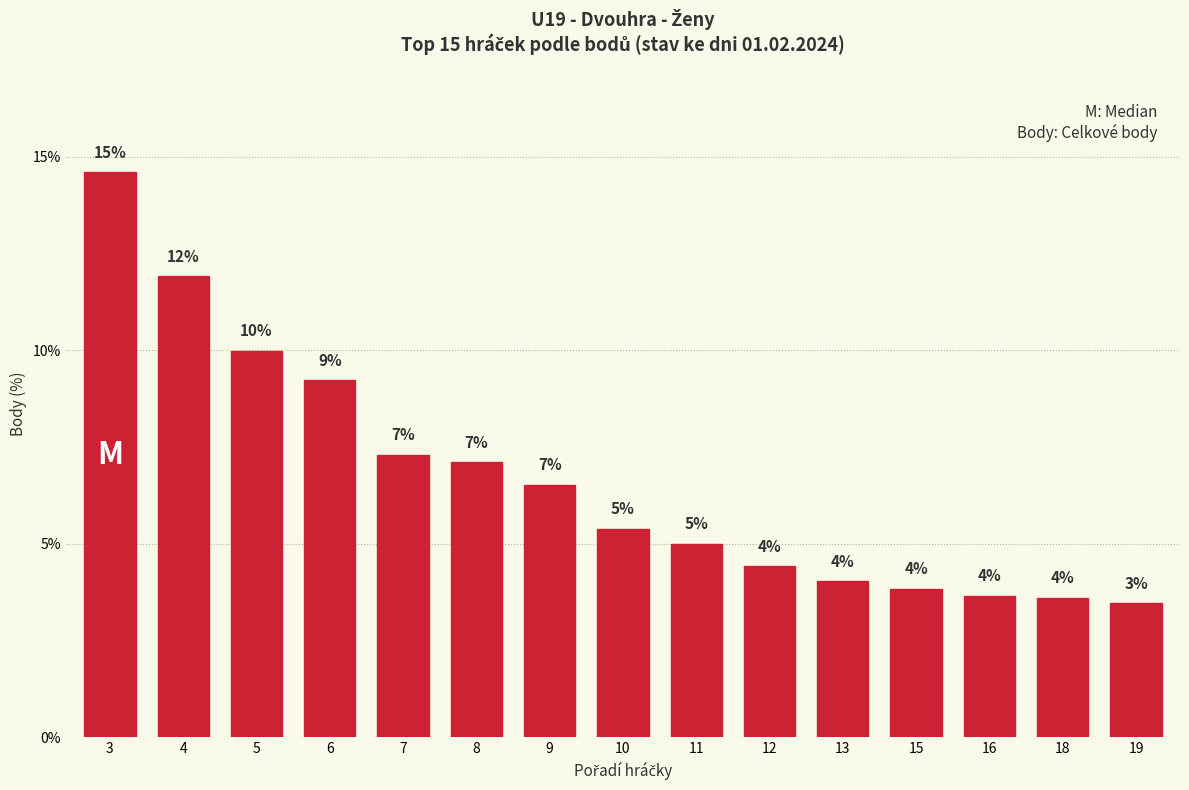

At which label does the data first exceed 5?

3